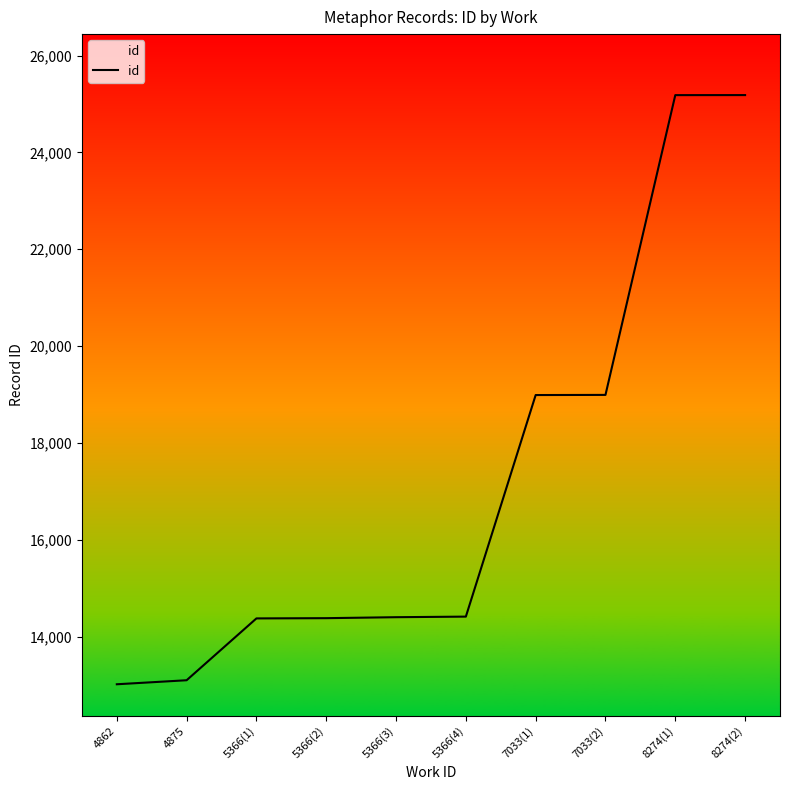

Where is the data nearest to the value 19100?

7033(2)